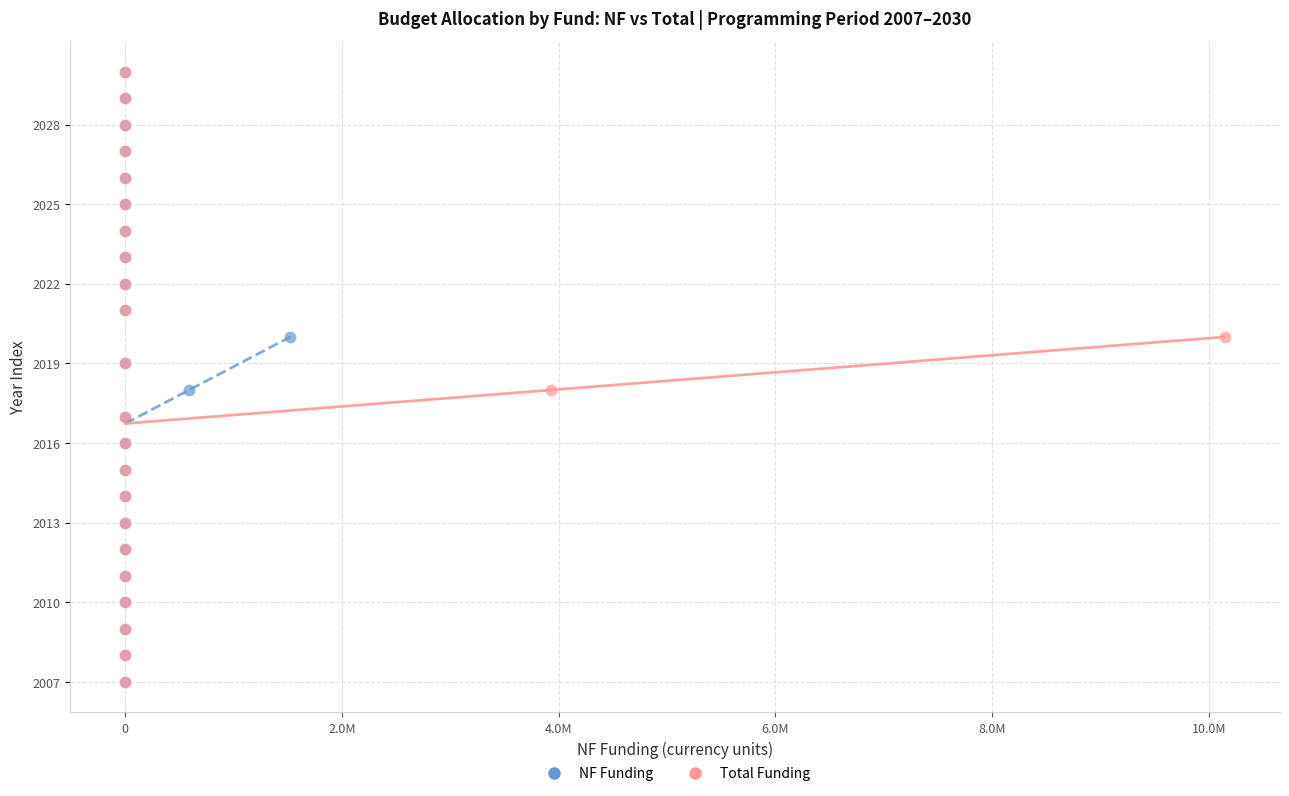

What are all the series names shown in the legend?

NF Funding, Total Funding